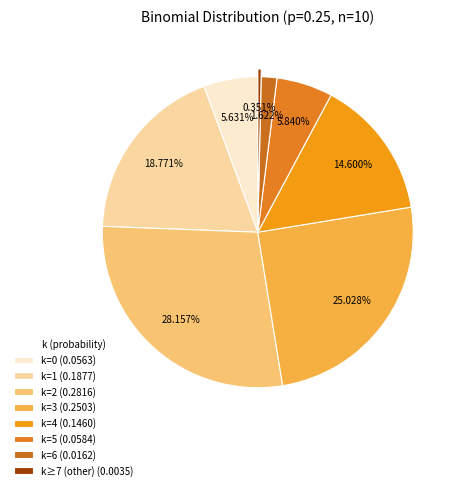

Count the number of slices in the pie.

8